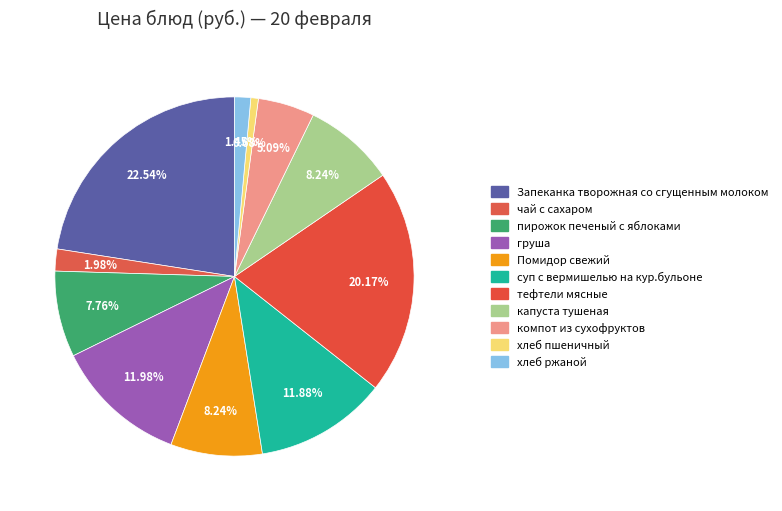

To the nearest percent, what percentage of the pie is компот из сухофруктов?

5%